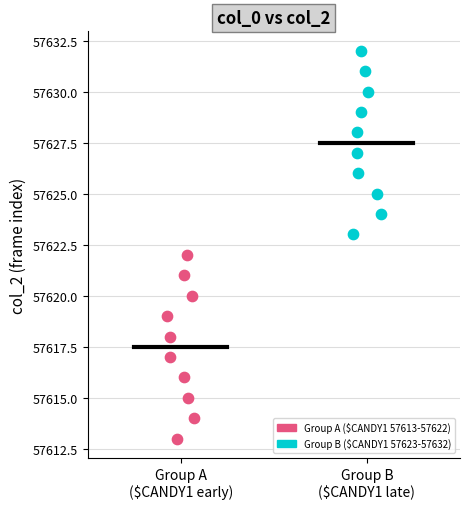

Which series reaches the minimum Y coordinate?

Group A ($CANDY1 57613-57622)